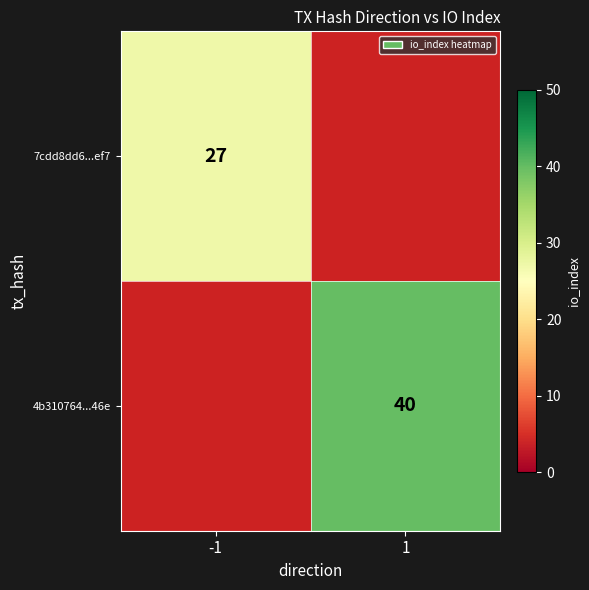

The 4b310764...46e series shows 10 at 1. True or false?

False